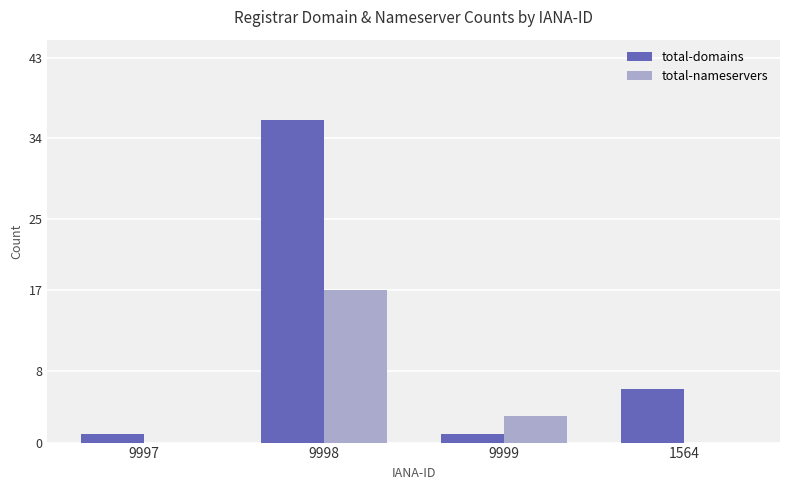

What is the greatest value displayed?

36